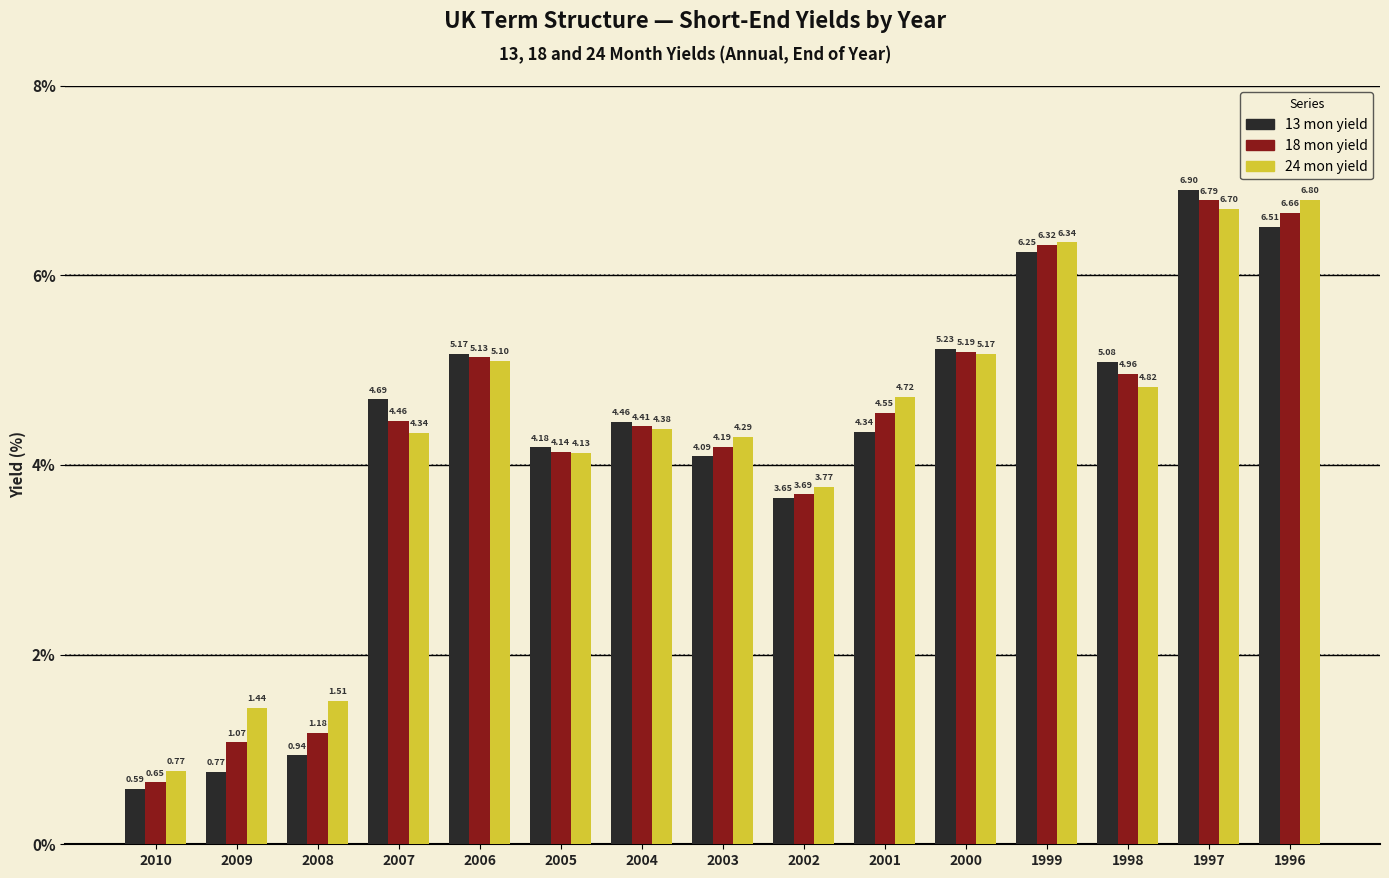

The 24 mon yield series shows 4.4 at 2004. True or false?

True